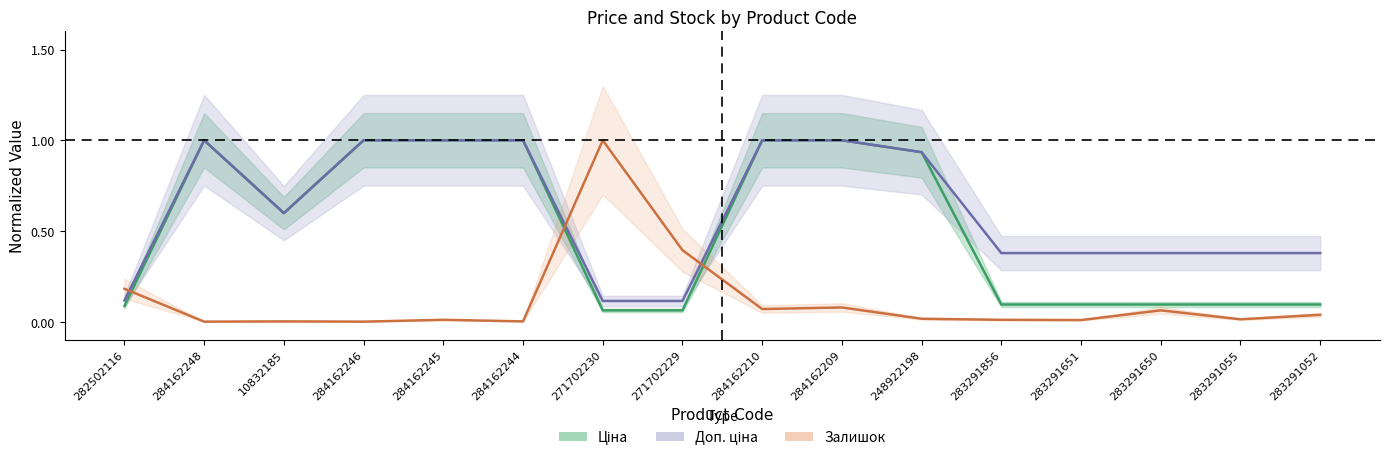

True or false: Доп. ціна and Ціна cross at least once.

False